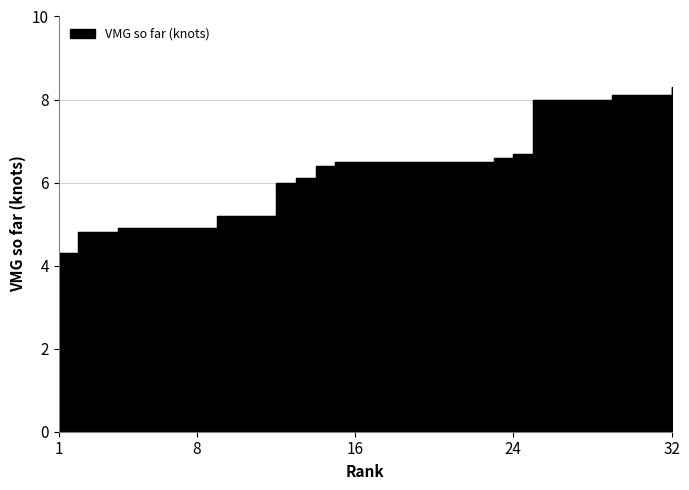

At which category does the data reach its first local valley?

10